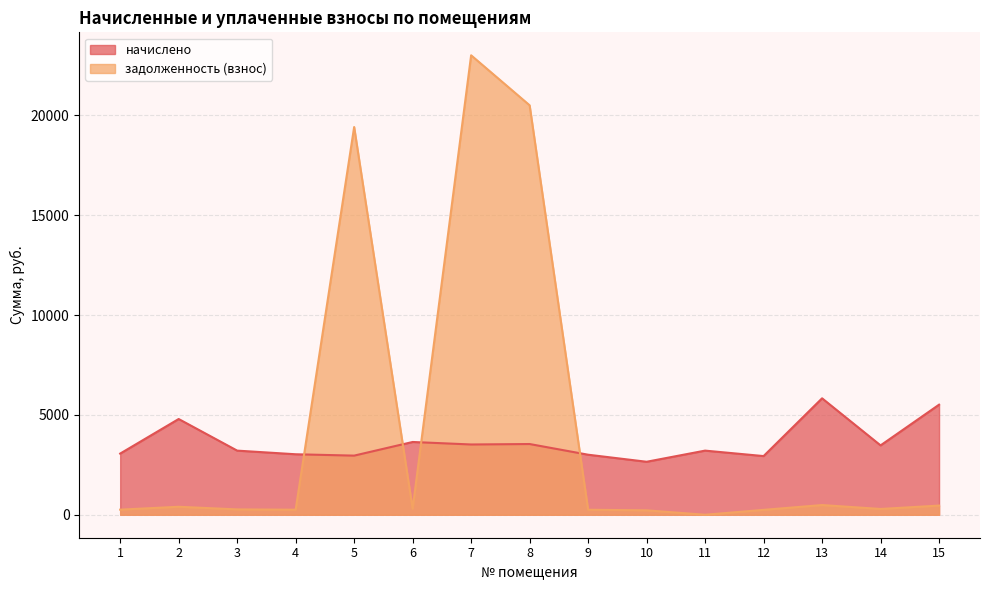

Which series changed the most between 11 and 15?

начислено